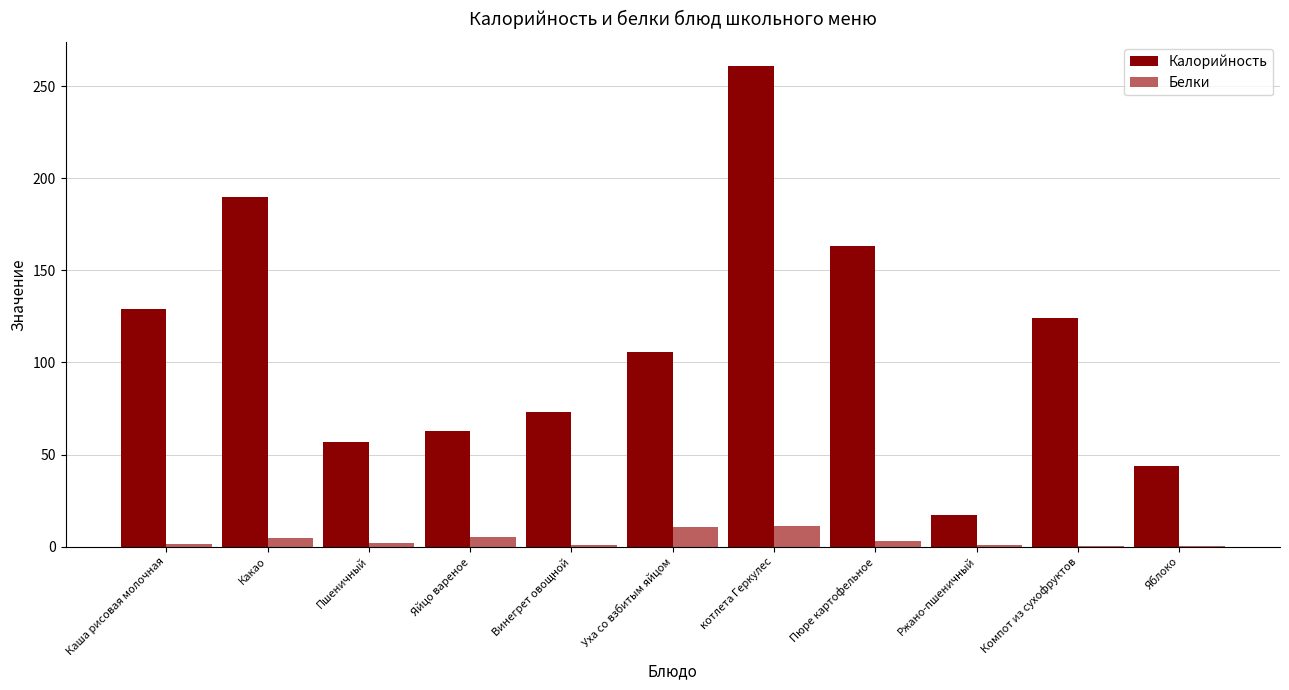

Is it true that Белки equals 3.1 at Пюре картофельное?

True